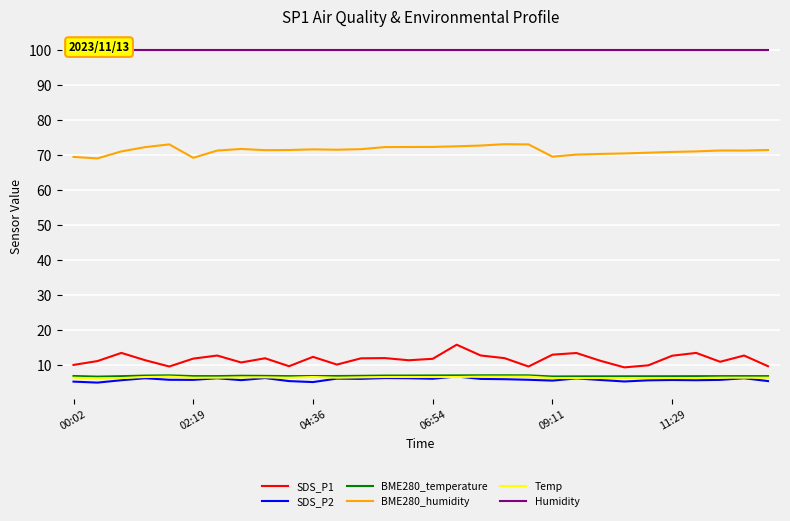

What is the minimum value for Humidity?

99.9